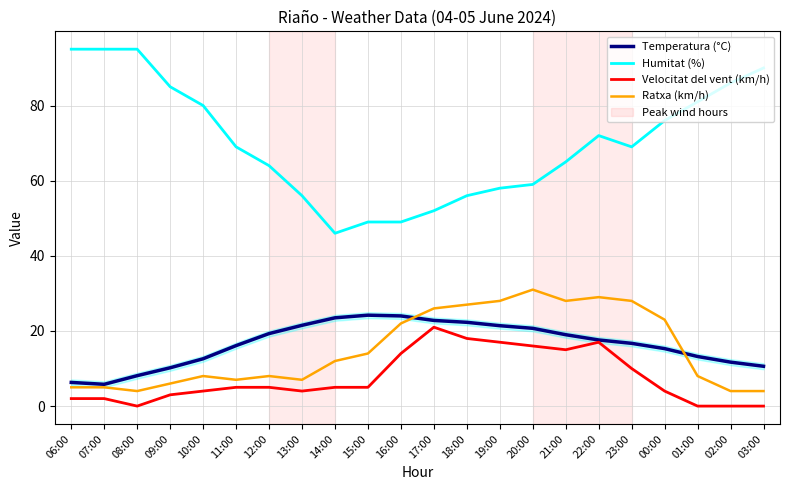

Count the number of categories in the chart.

22